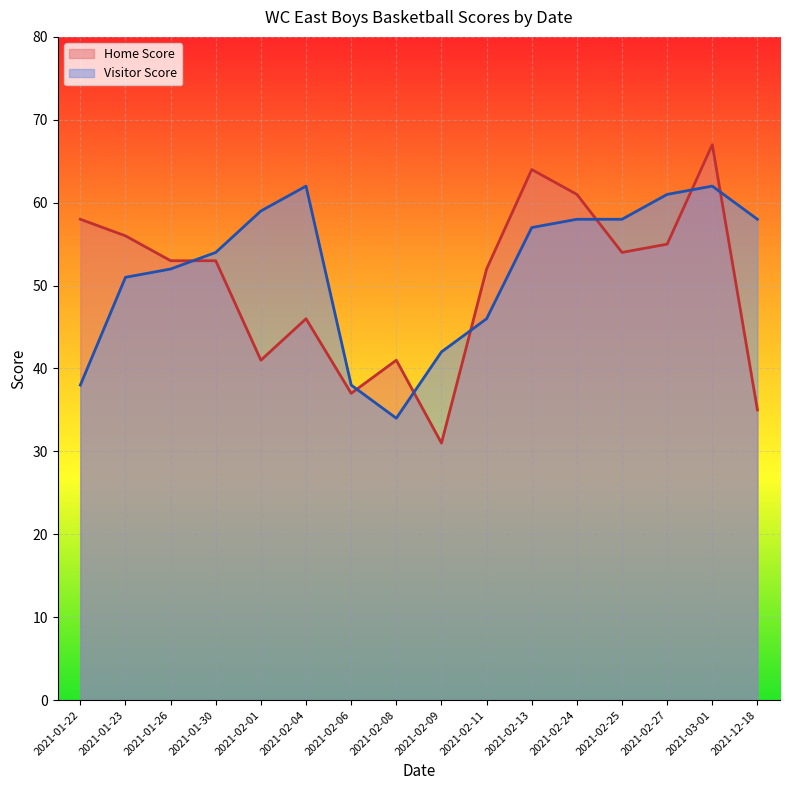

In Home Score, how many points are lower than both neighbors (excluding endpoints)?

4